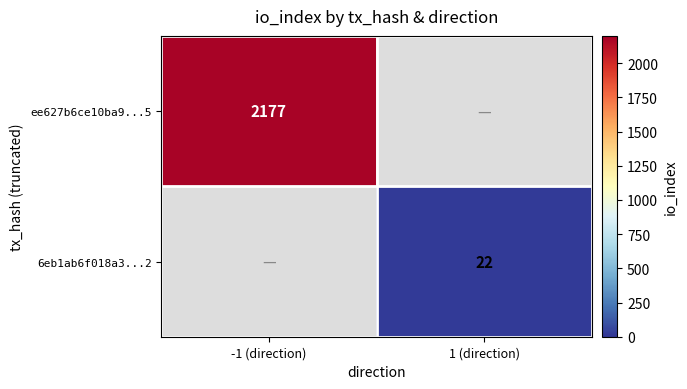

Is it true that ee627b6ce10ba9...5 equals 3330 at -1 (direction)?

False